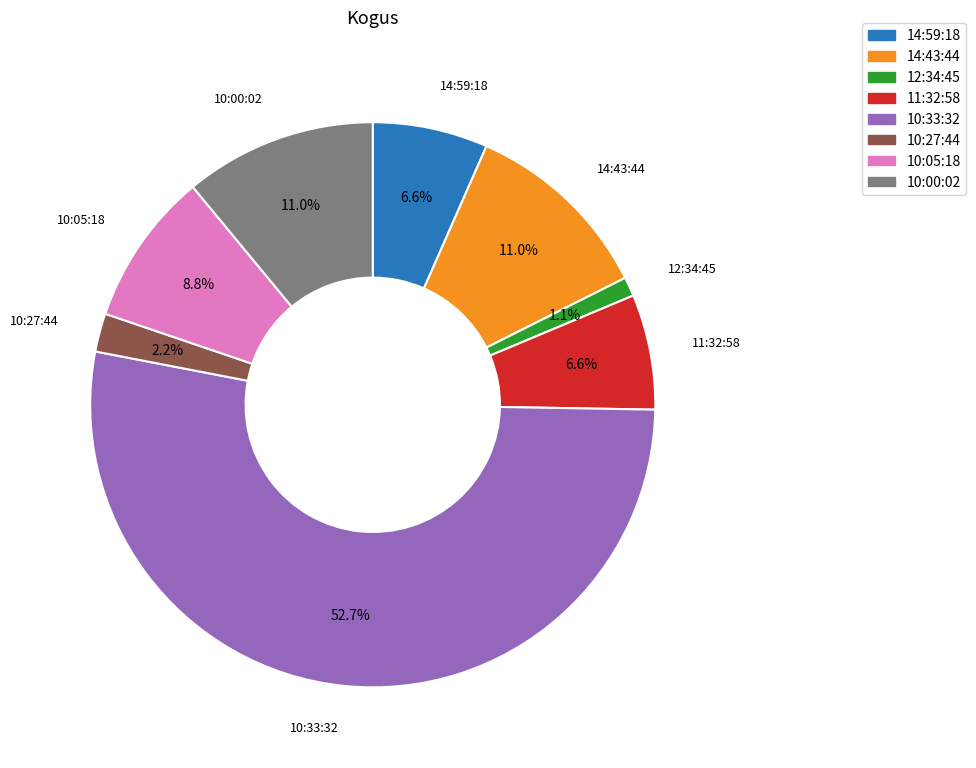

Between 10:27:44 and 10:05:18, which is larger?

10:05:18